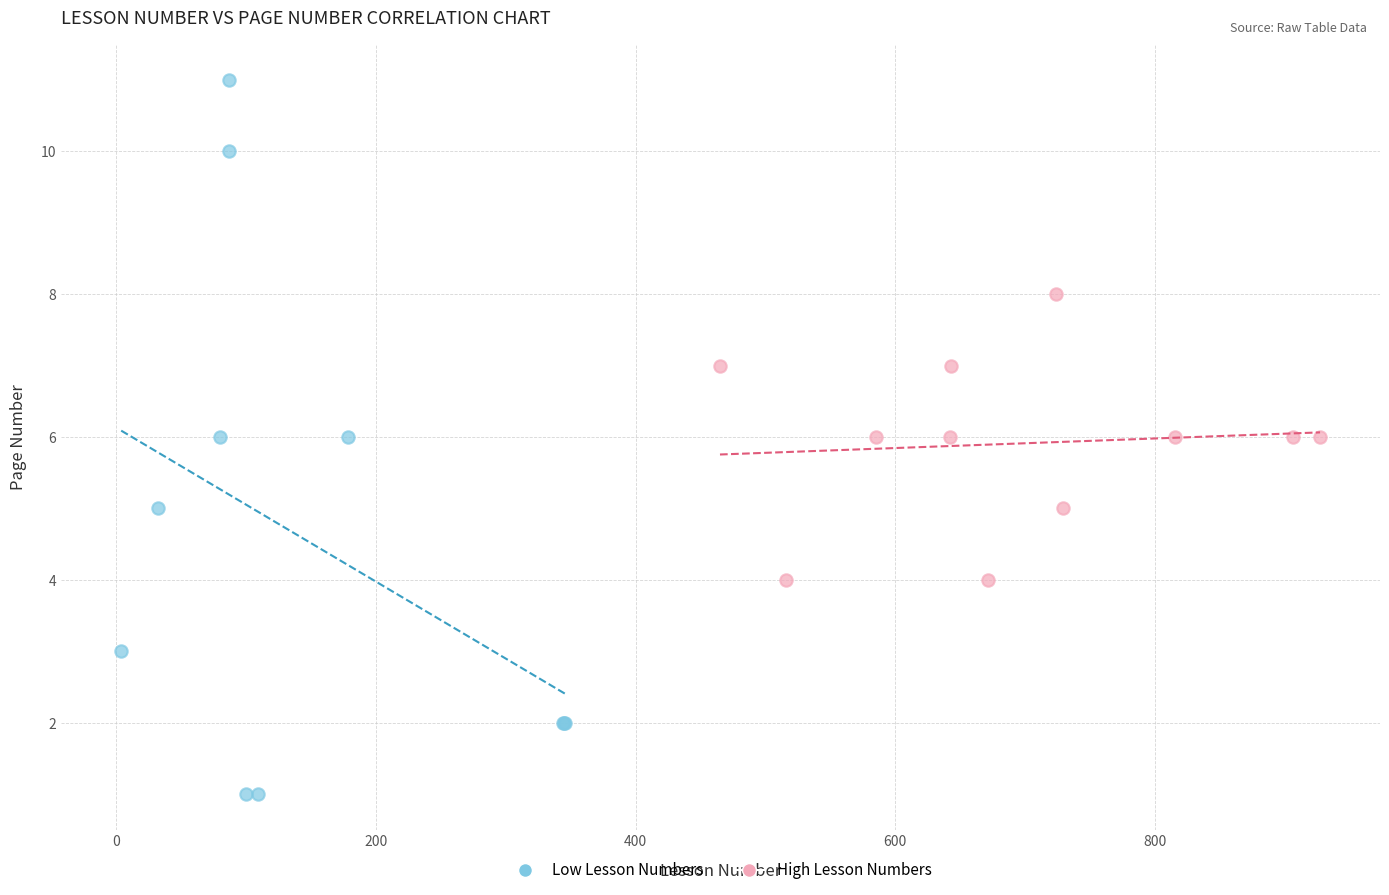

Which series reaches the maximum Y coordinate?

Low Lesson Numbers